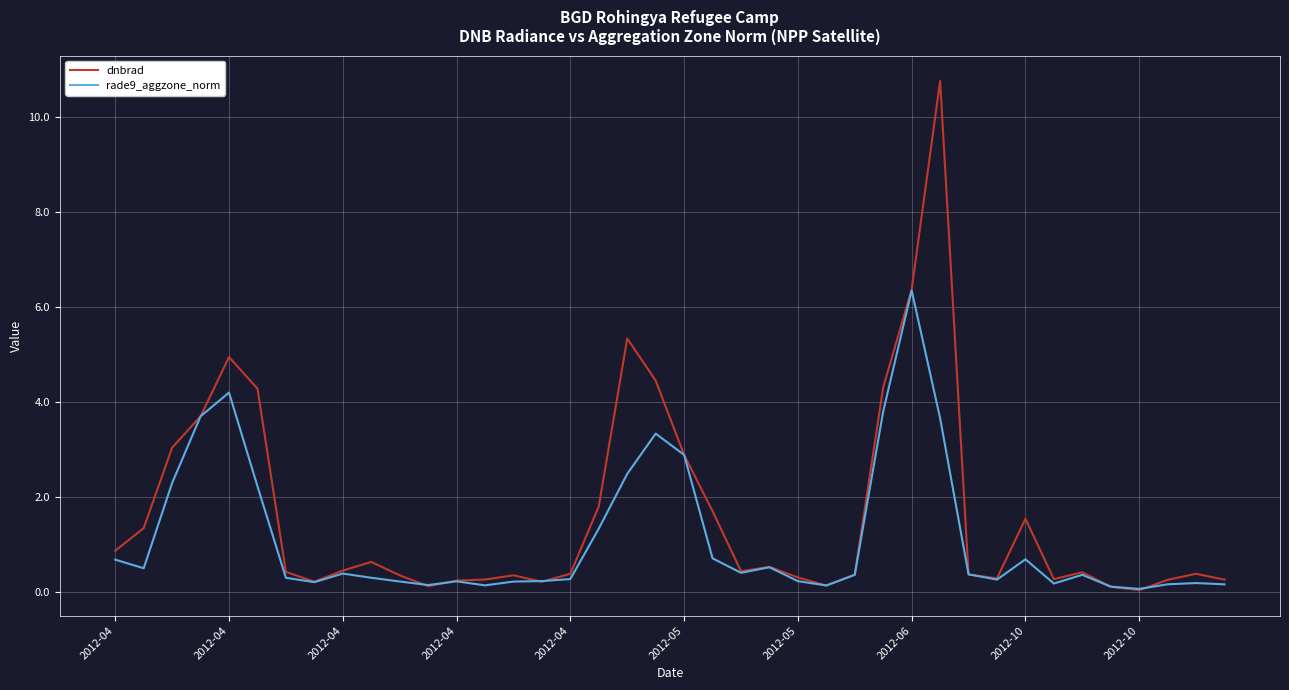

Which series has the largest range (max minus min)?

dnbrad